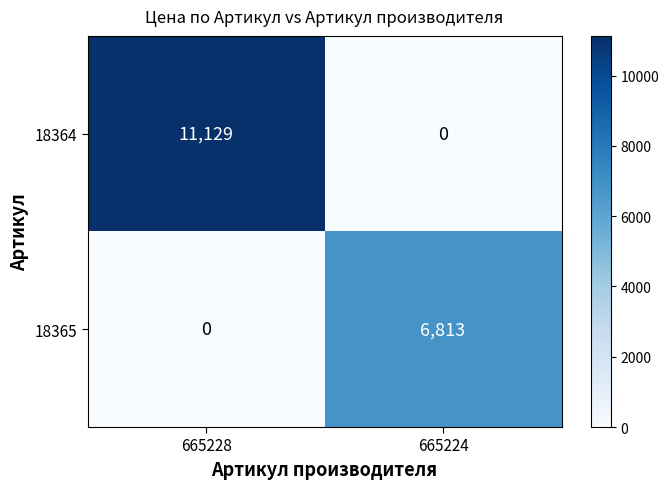

What is the total value across all series at 665228?

11129